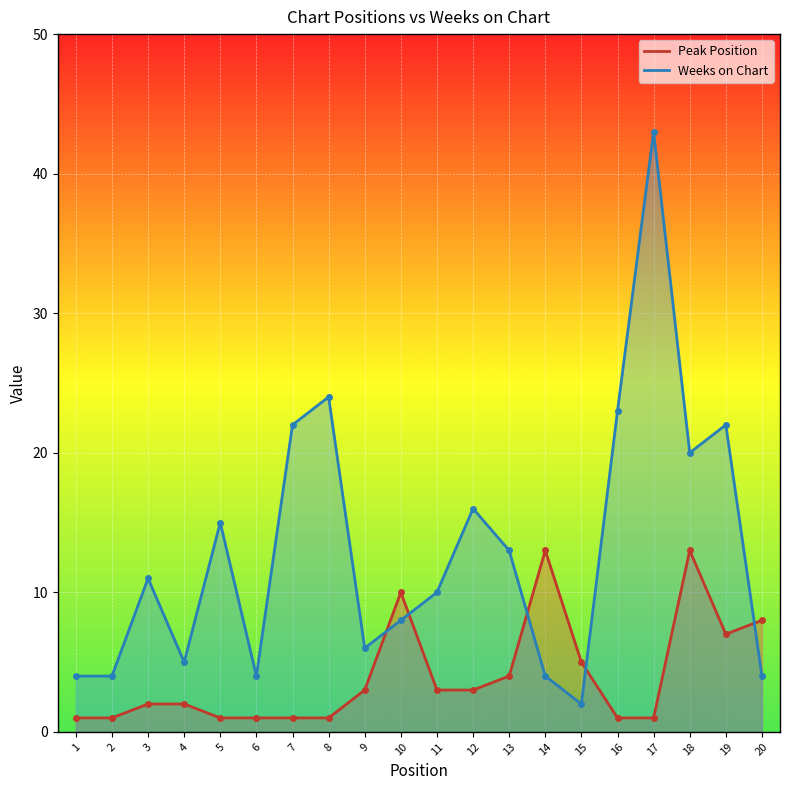

Rank the series by their maximum value, from highest to lowest.

Weeks on Chart, Peak Position